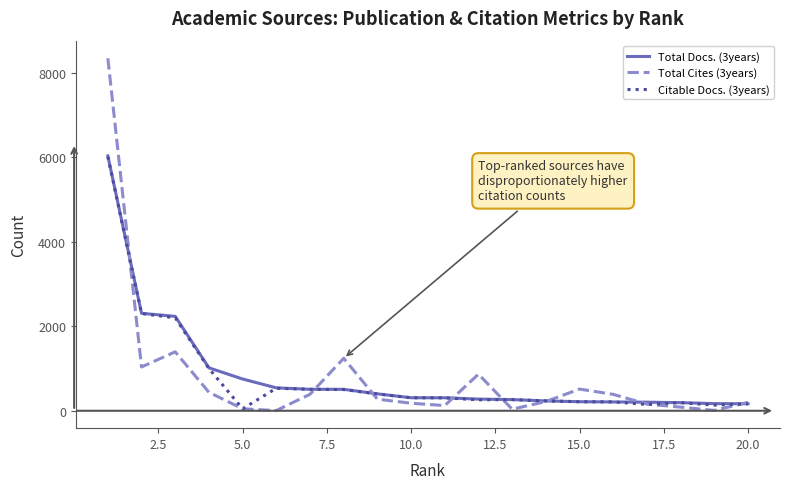

How many distinct data groups are displayed?

3